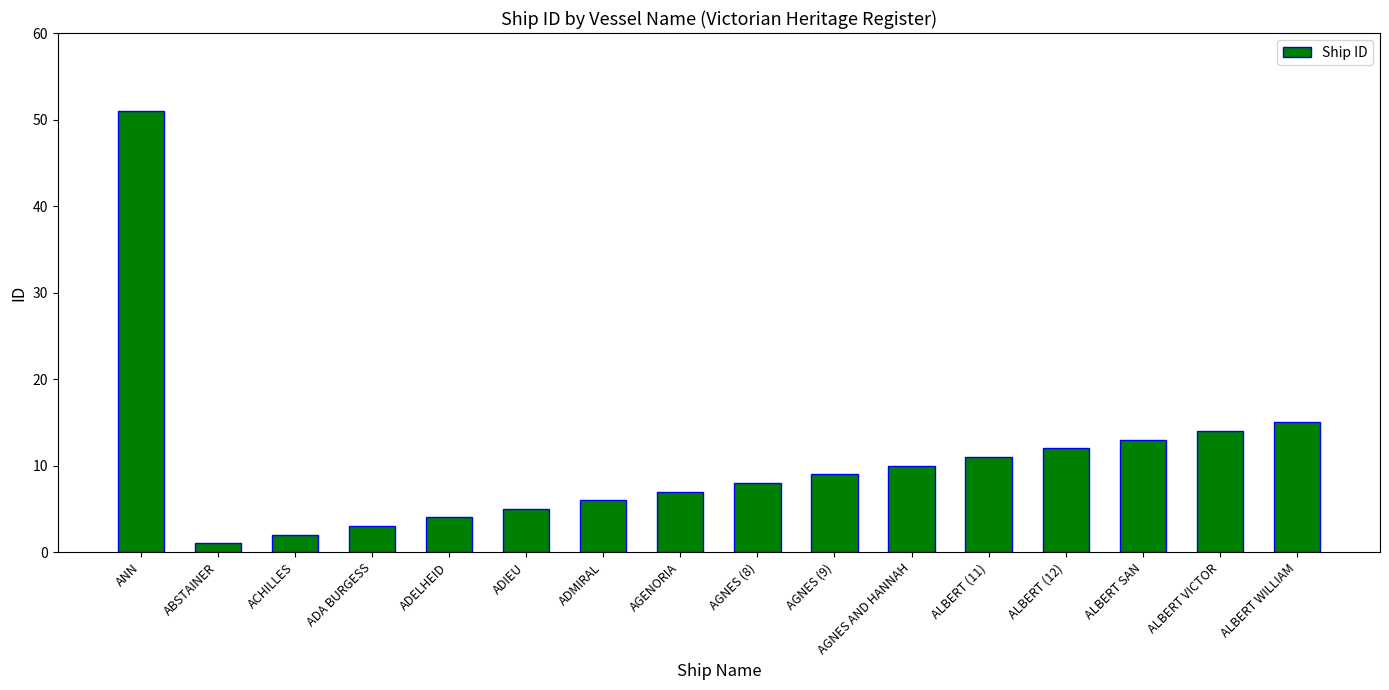

What is the average value?

11